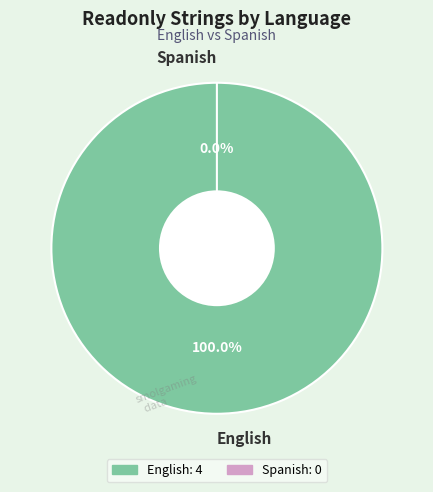

How many segments does this pie chart have?

2